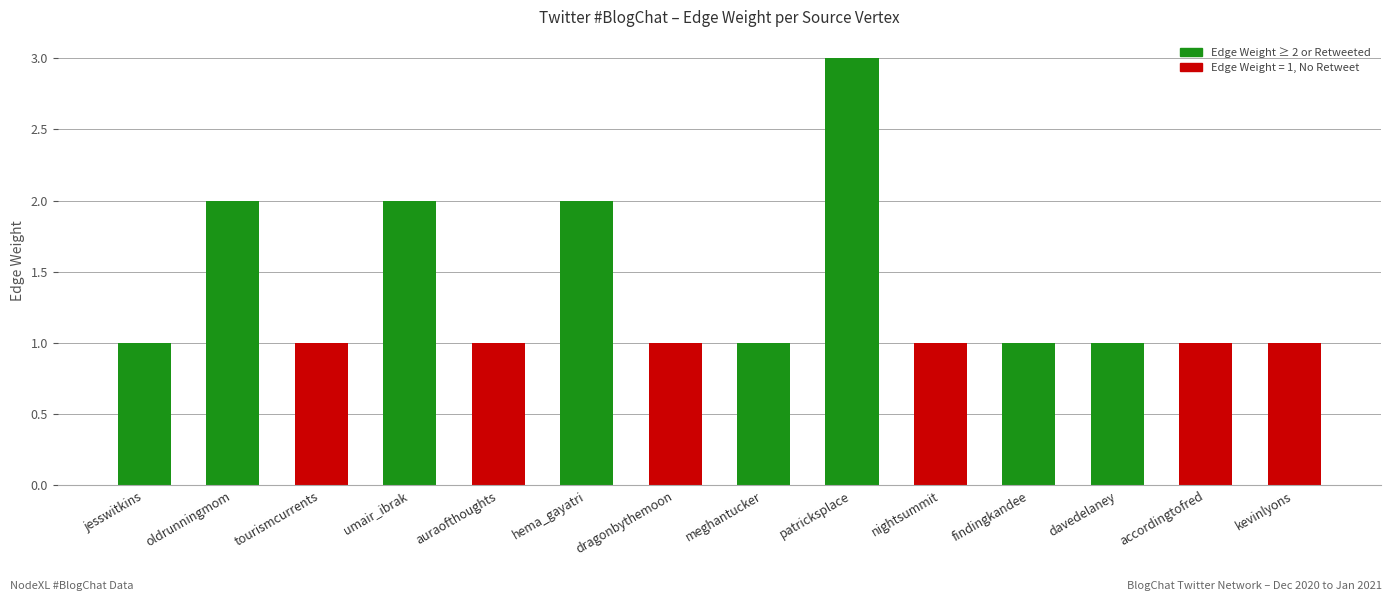

What is the ratio of the value at findingkandee to the value at auraofthoughts?

1.0